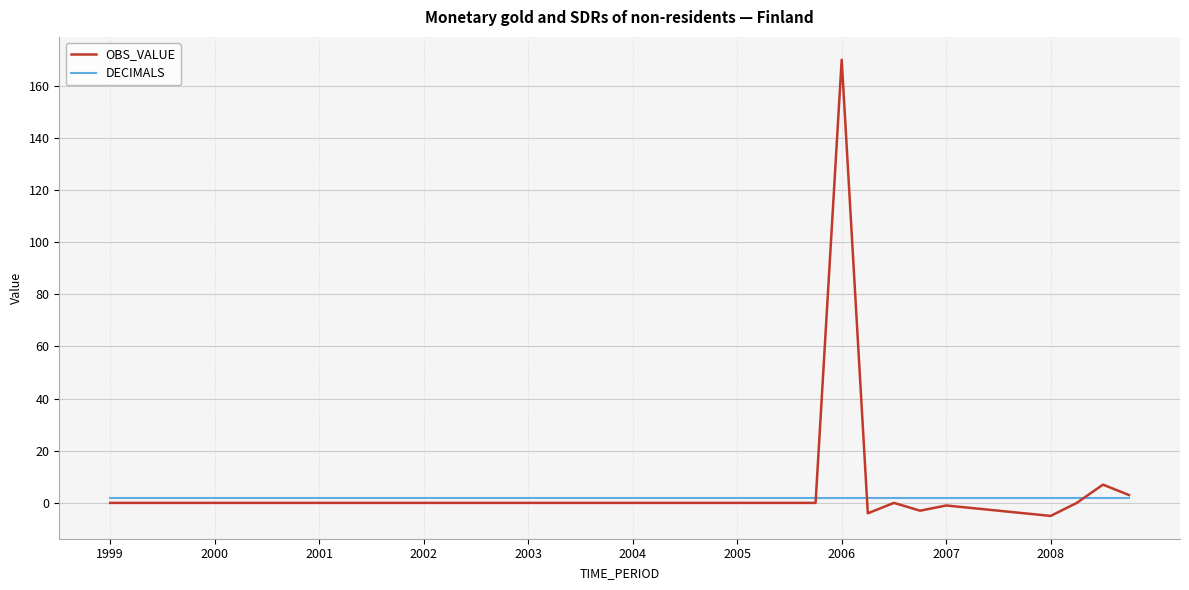

Which series has the largest range (max minus min)?

OBS_VALUE